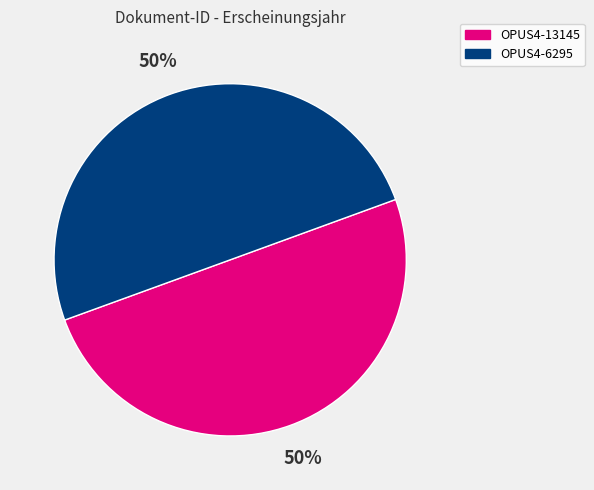

To the nearest percent, what is the combined percentage of OPUS4-13145 and OPUS4-6295?

100%